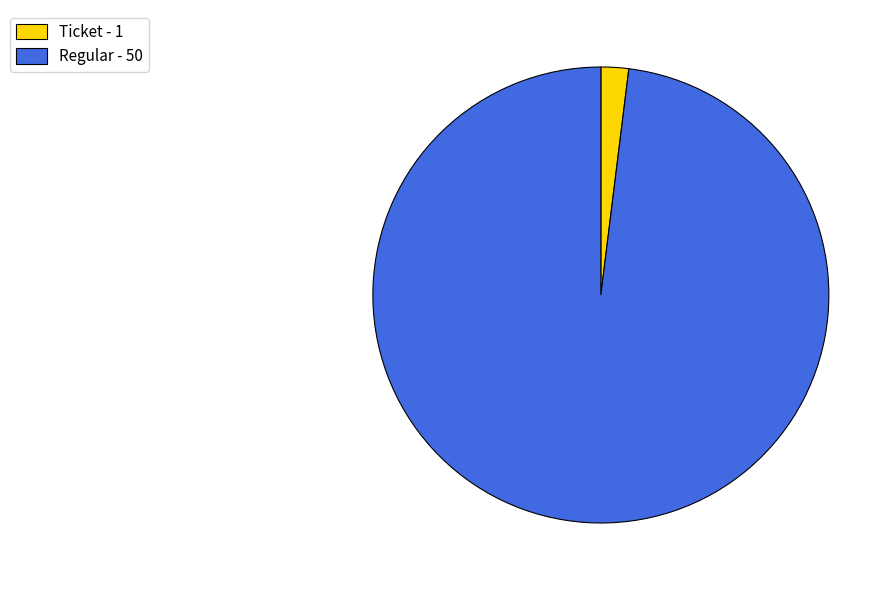

Rank the categories by value from highest to lowest.

Regular, Ticket